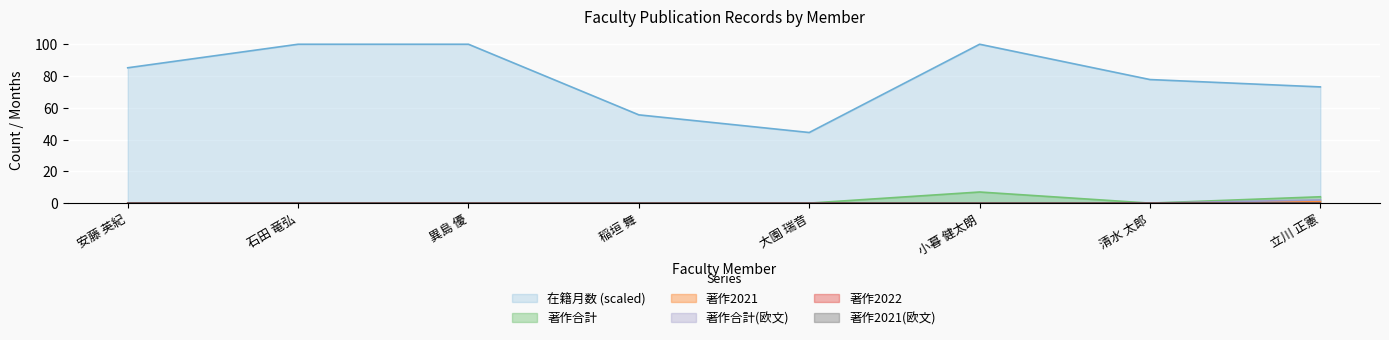

The value of 在籍月数 at 石田 竜弘 is 100.0. True or false?

True